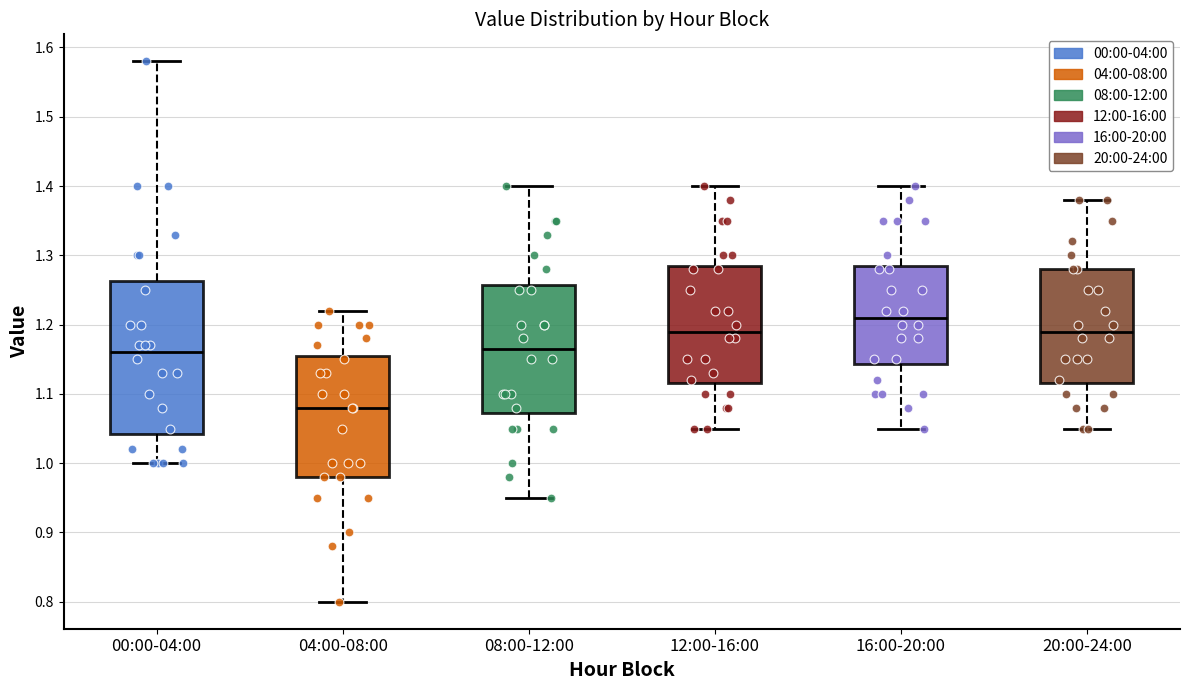

Which box's median line is the lowest?

04:00-08:00